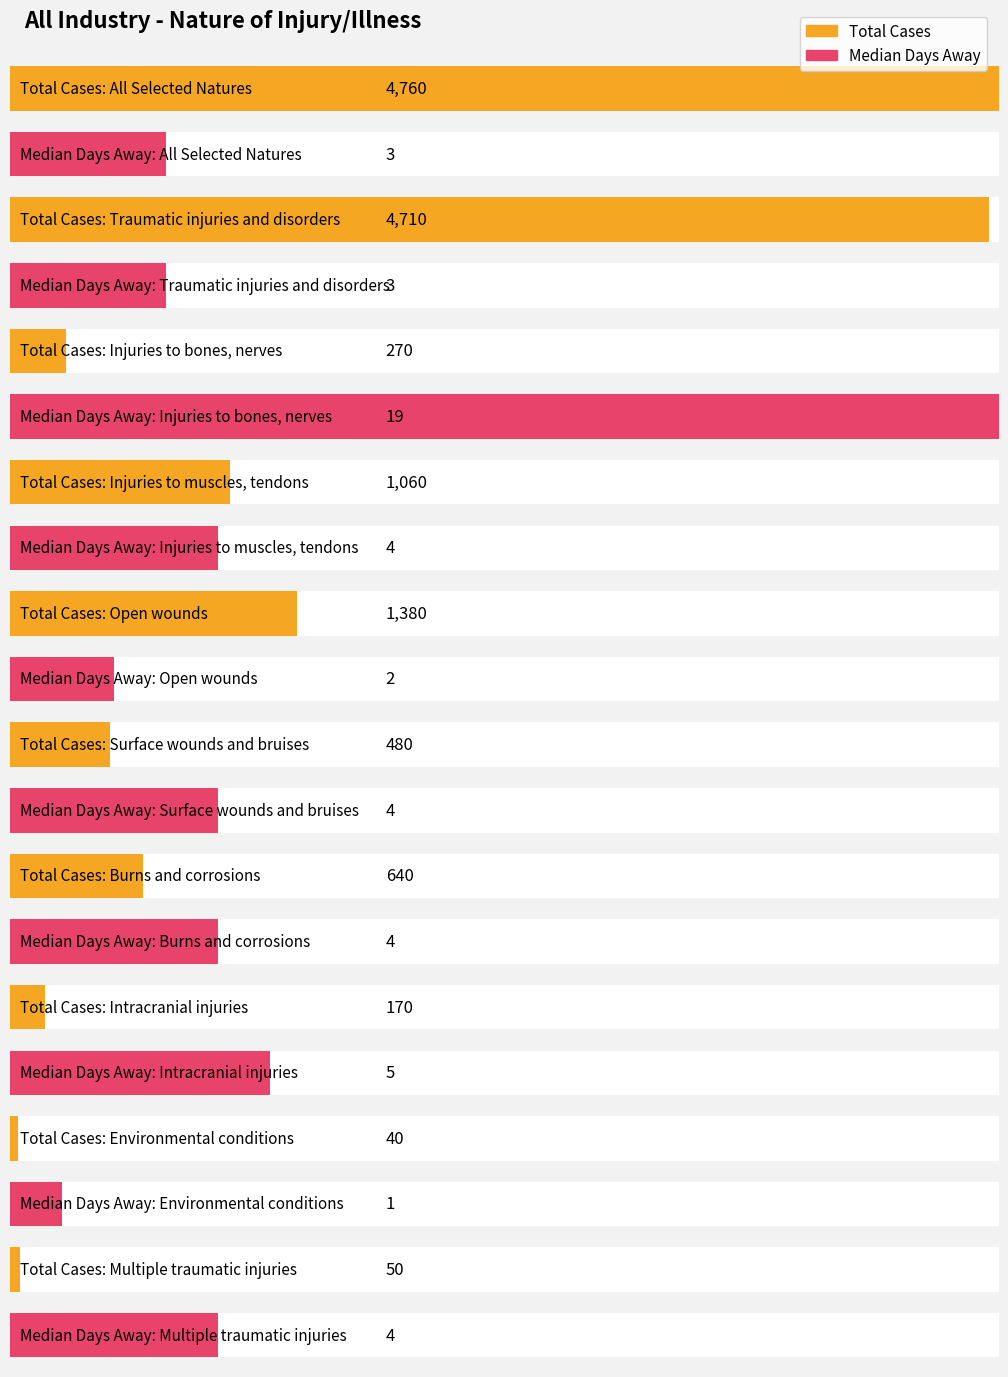

Where is Median Days nearest to the value 10?

Intracranial injuries